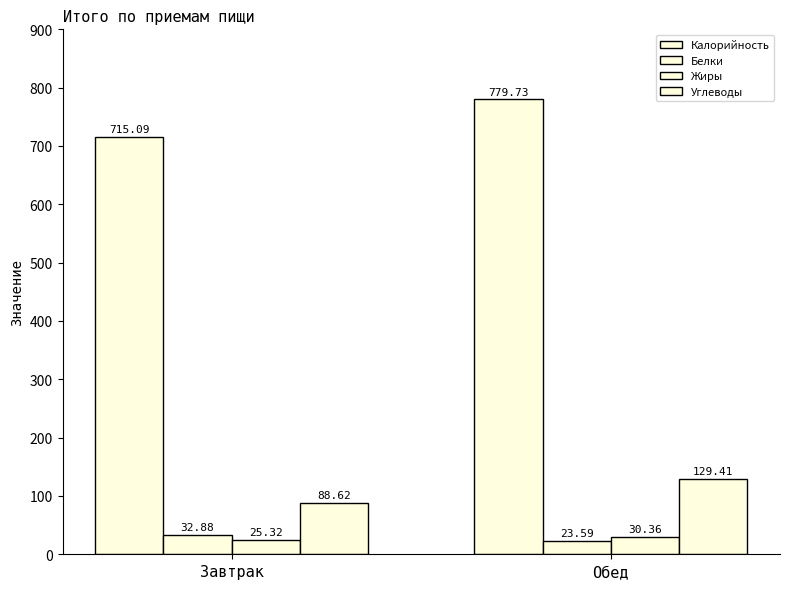

What is the difference between the highest and lowest values at Завтрак?

689.8